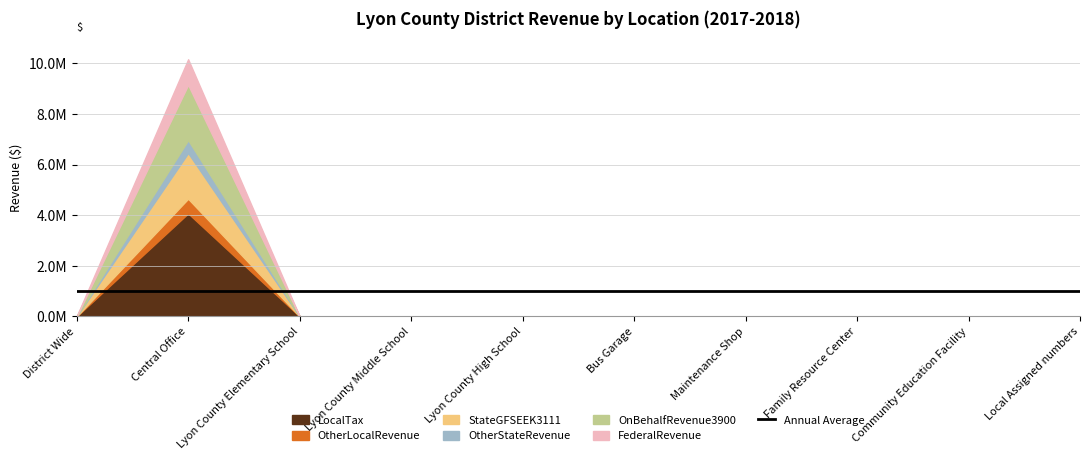

The StateGFSEEK3111 series shows 0.0 at Lyon County High School. True or false?

True